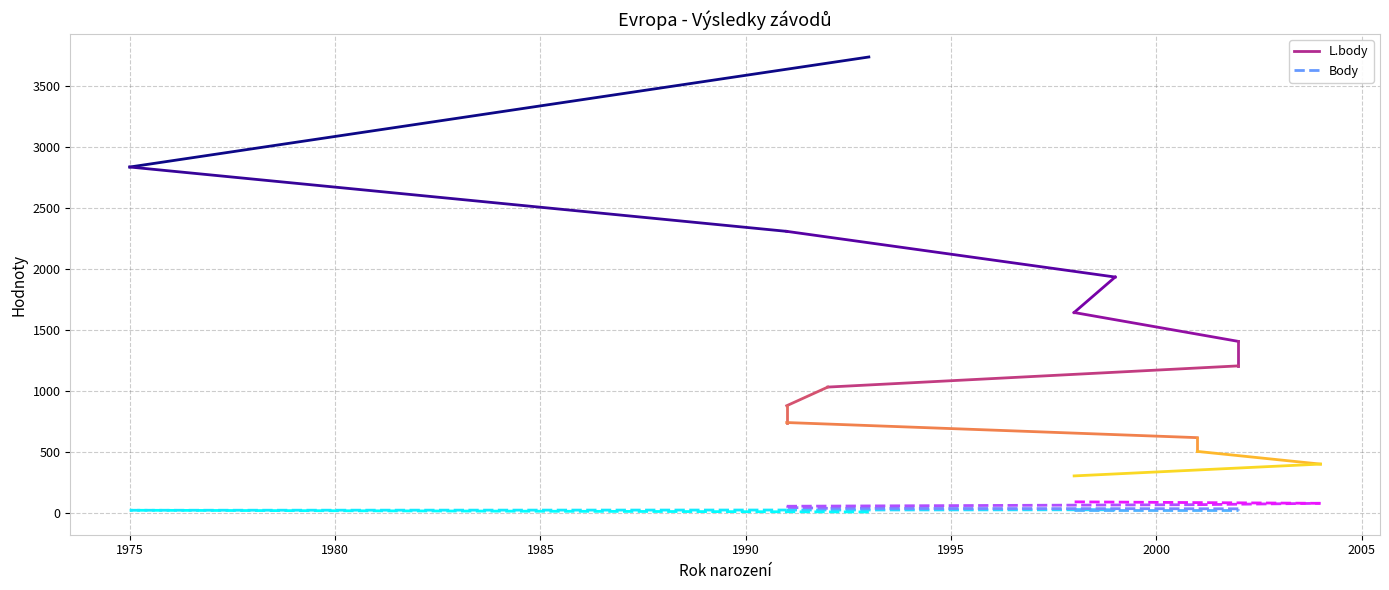

Is the value of L.body at 1975 greater than the value of Body at 1975?

Yes